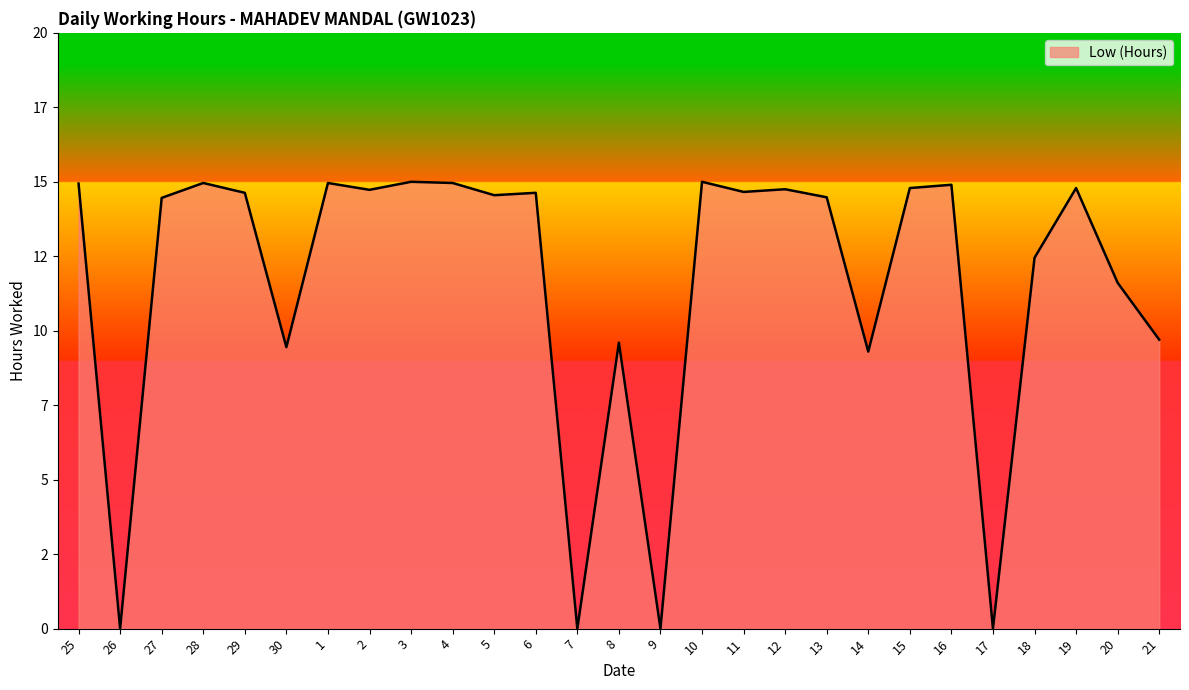

Where is the first local maximum?

28